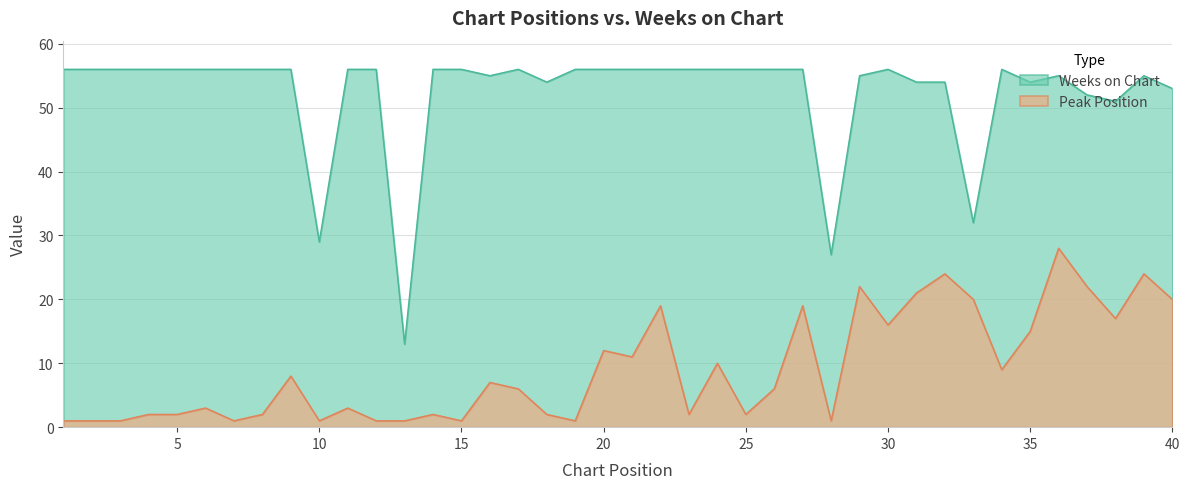

How many series are shown in this chart?

2